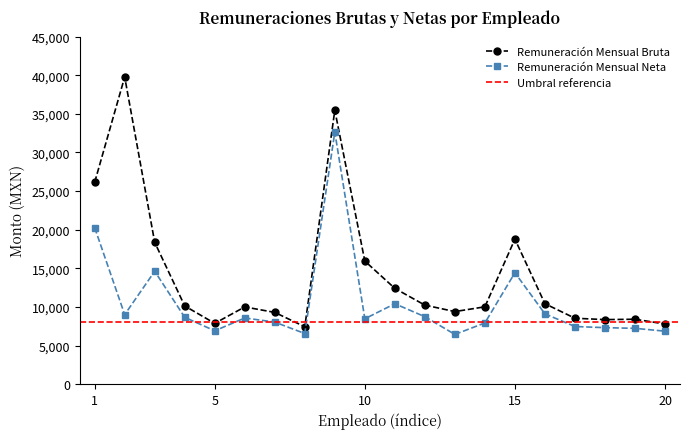

What is the spread (max minus min) of values at 19?

1178.3